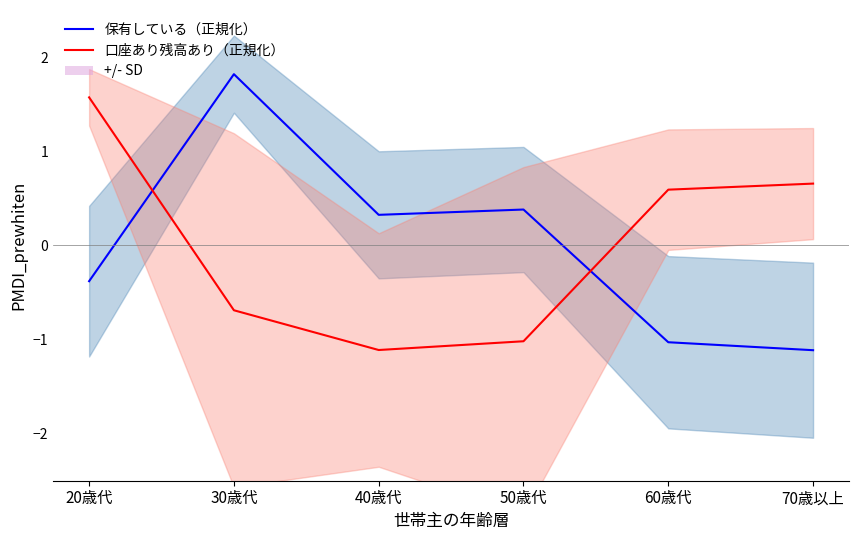

At which category does 保有している（正規化） reach its first local valley?

40歳代